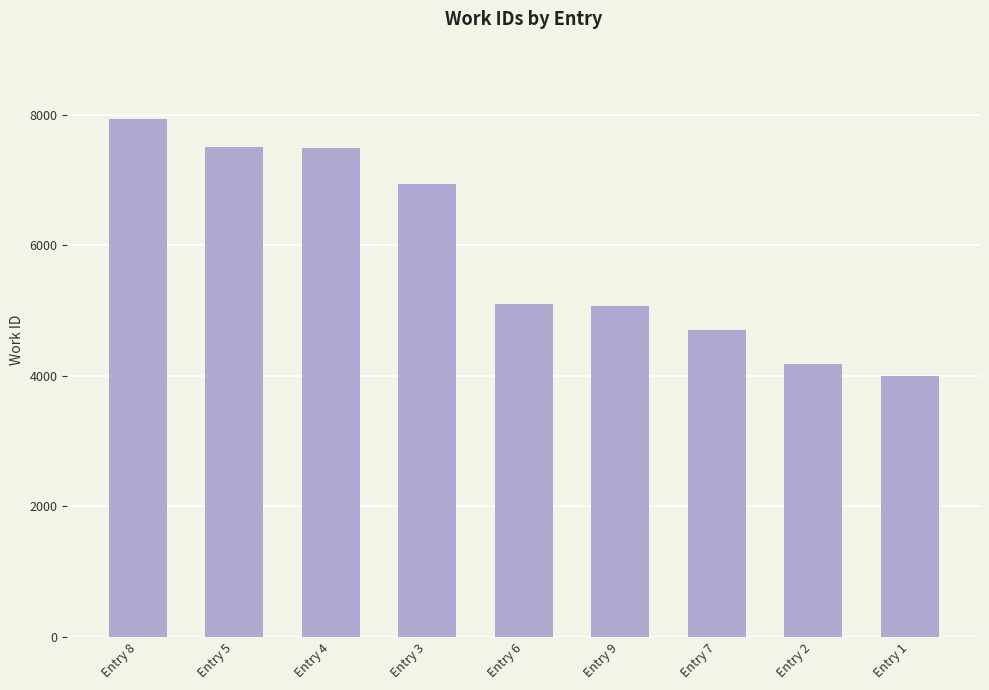

What is the ratio of the value at Entry 1 to the value at Entry 5?

0.5